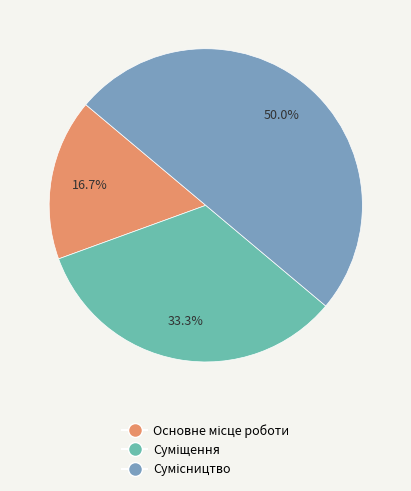

To the nearest percent, what portion does Суміщення represent?

33%